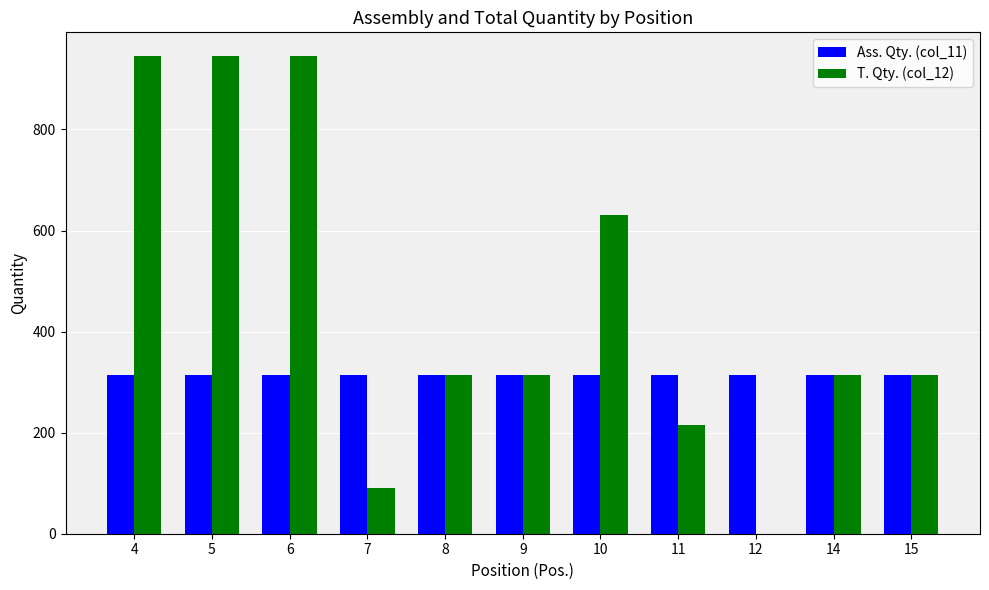

The value of Ass. Qty. (col_11) at 11 is 315. True or false?

True